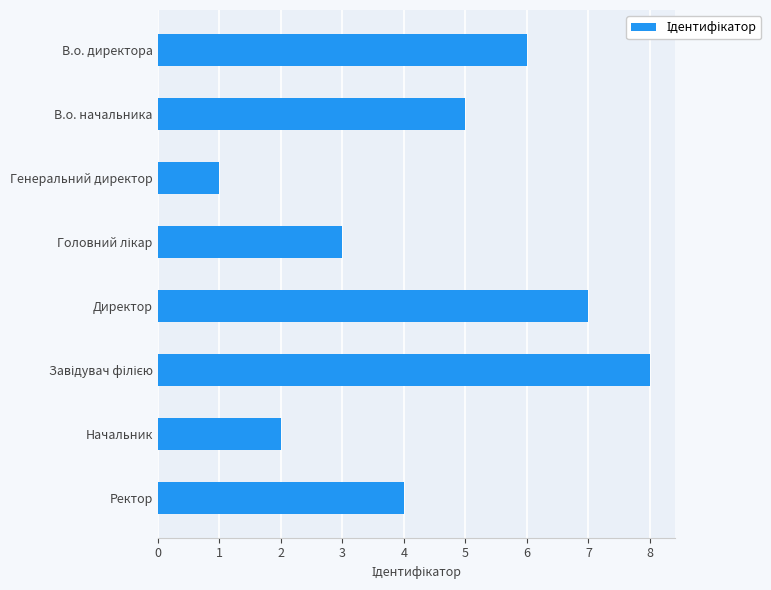

Reading bottom to top, what are all the values shown in this chart?

4	2	8	7	3	1	5	6